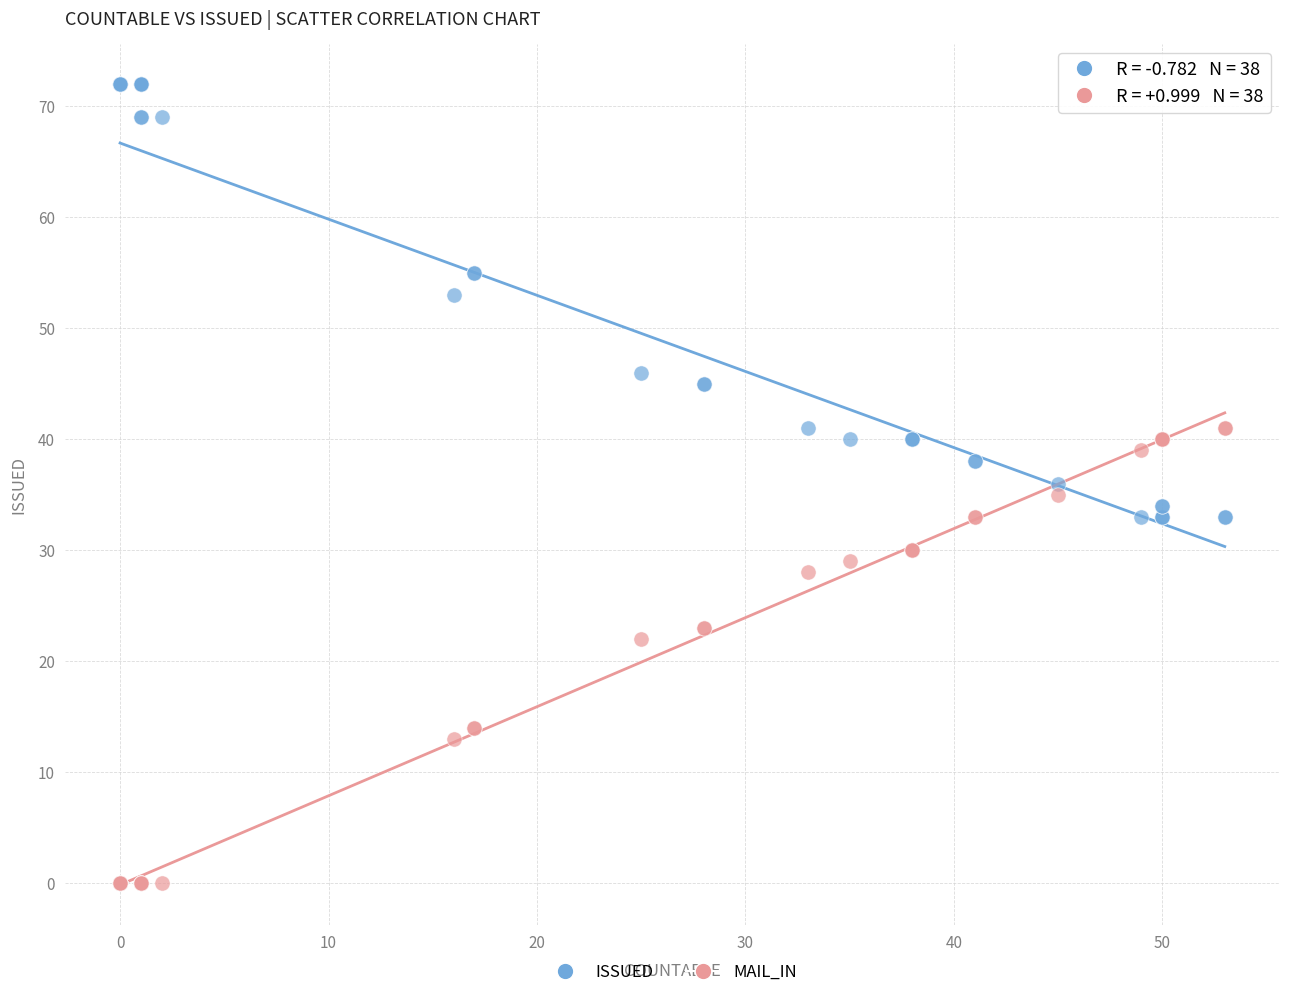

In the MAIL_IN series, what Y value is closest to 20?

22